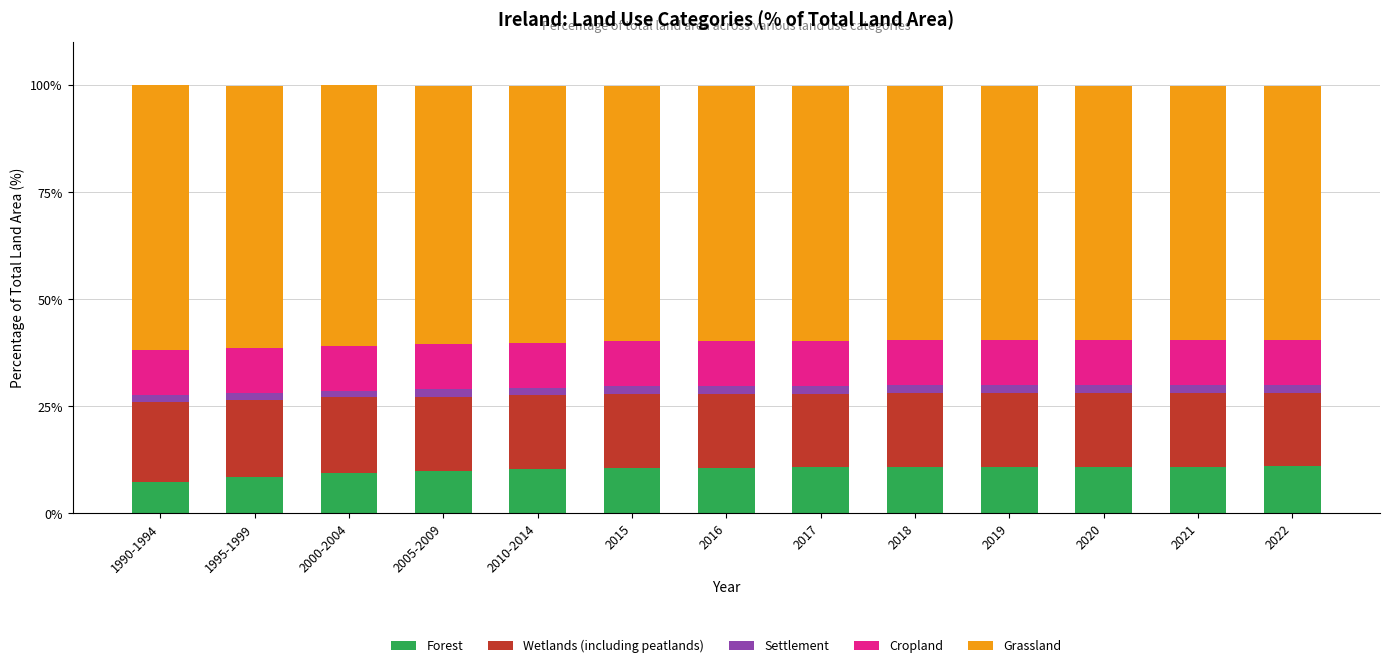

What is the maximum value for Forest?

11.0